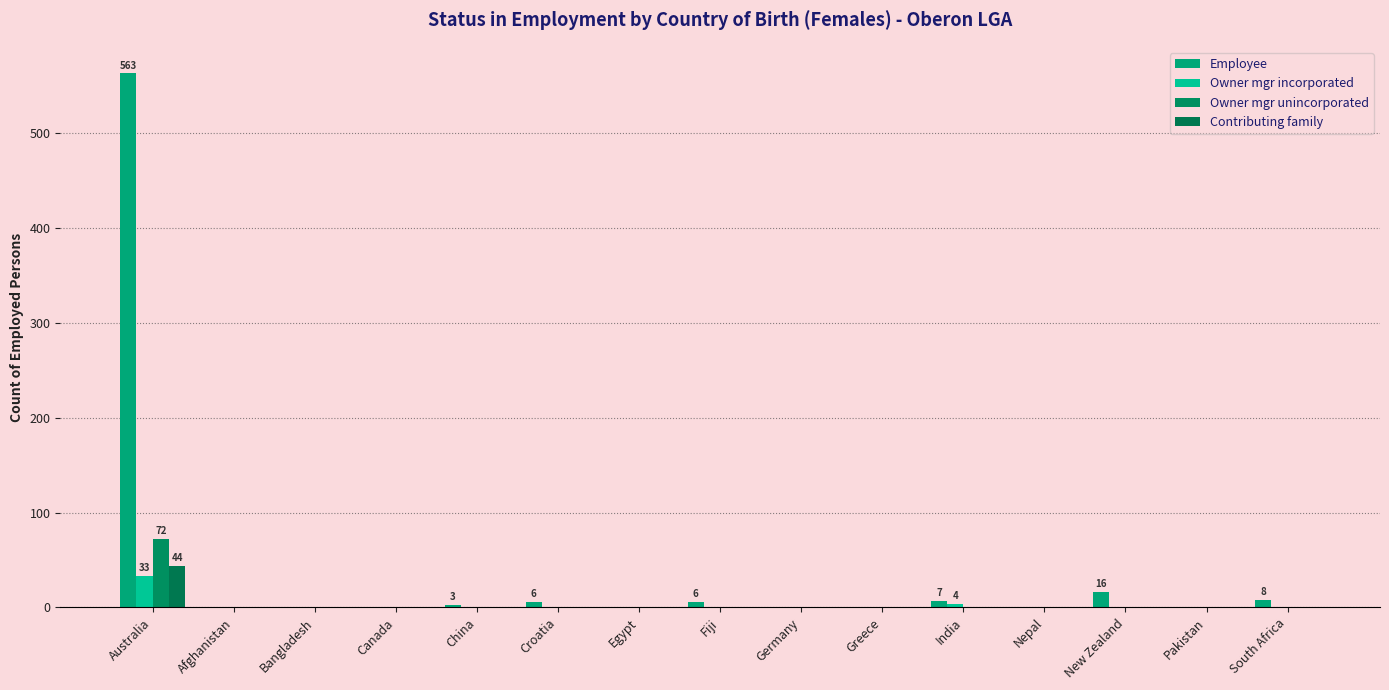

The value of Owner mgr unincorporated at Bangladesh is 38. True or false?

False